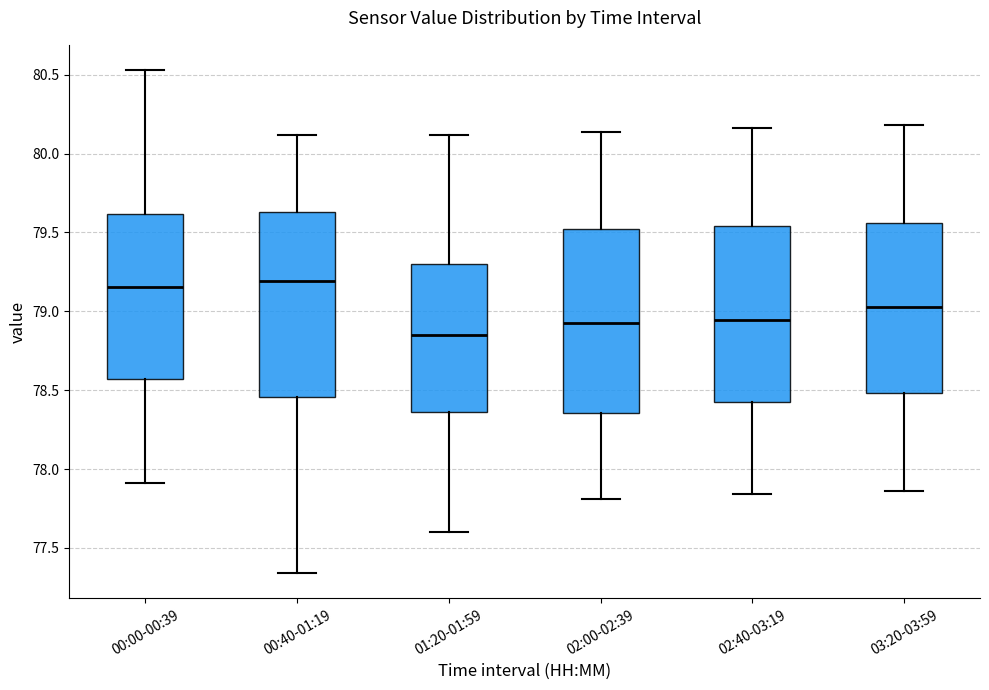

Reading left to right, read every box against the y-axis: the position of its median line, the range the box covers, and the ends of its whiskers. The values are not printed on the chart, so give them approximately, as read against the axis.

00:00-00:39: median 79.15, box 78.55 to 79.60, whiskers 77.90 to 80.55
00:40-01:19: median 79.20, box 78.45 to 79.65, whiskers 77.35 to 80.10
01:20-01:59: median 78.85, box 78.35 to 79.30, whiskers 77.60 to 80.10
02:00-02:39: median 78.95, box 78.35 to 79.50, whiskers 77.80 to 80.15
02:40-03:19: median 78.95, box 78.45 to 79.55, whiskers 77.85 to 80.15
03:20-03:59: median 79.05, box 78.50 to 79.55, whiskers 77.85 to 80.20